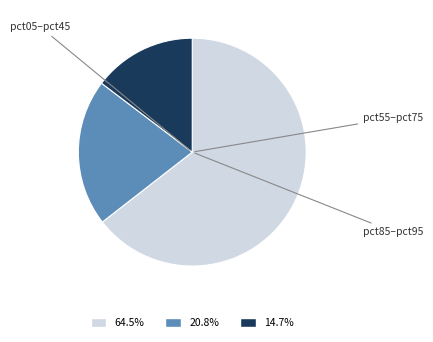

Is there any slice that represents more than half of the pie?

Yes